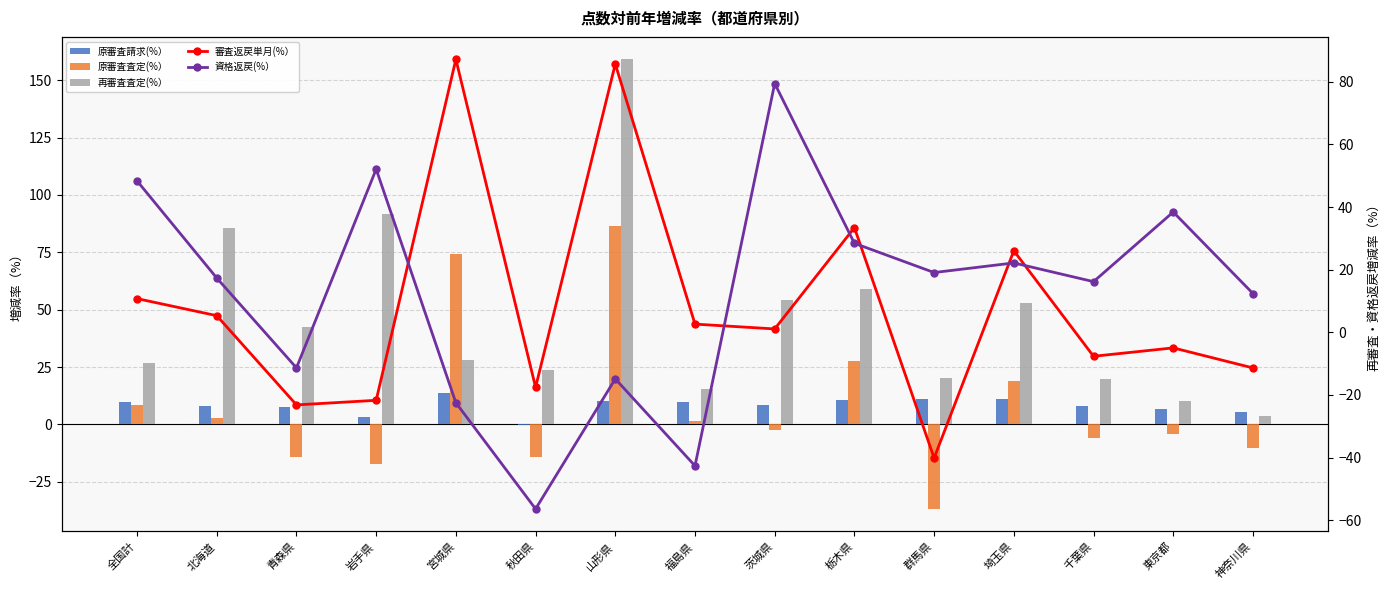

What position from the right is 全国計?

15